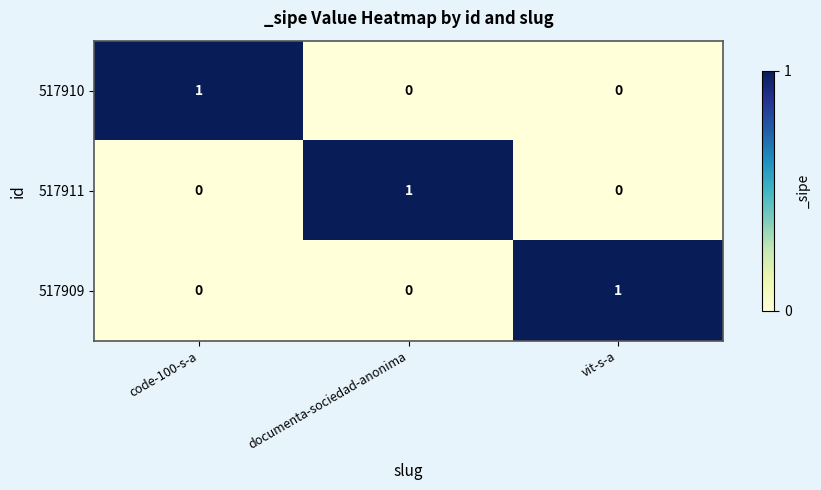

Is it true that 517909 equals 1 at vit-s-a?

True